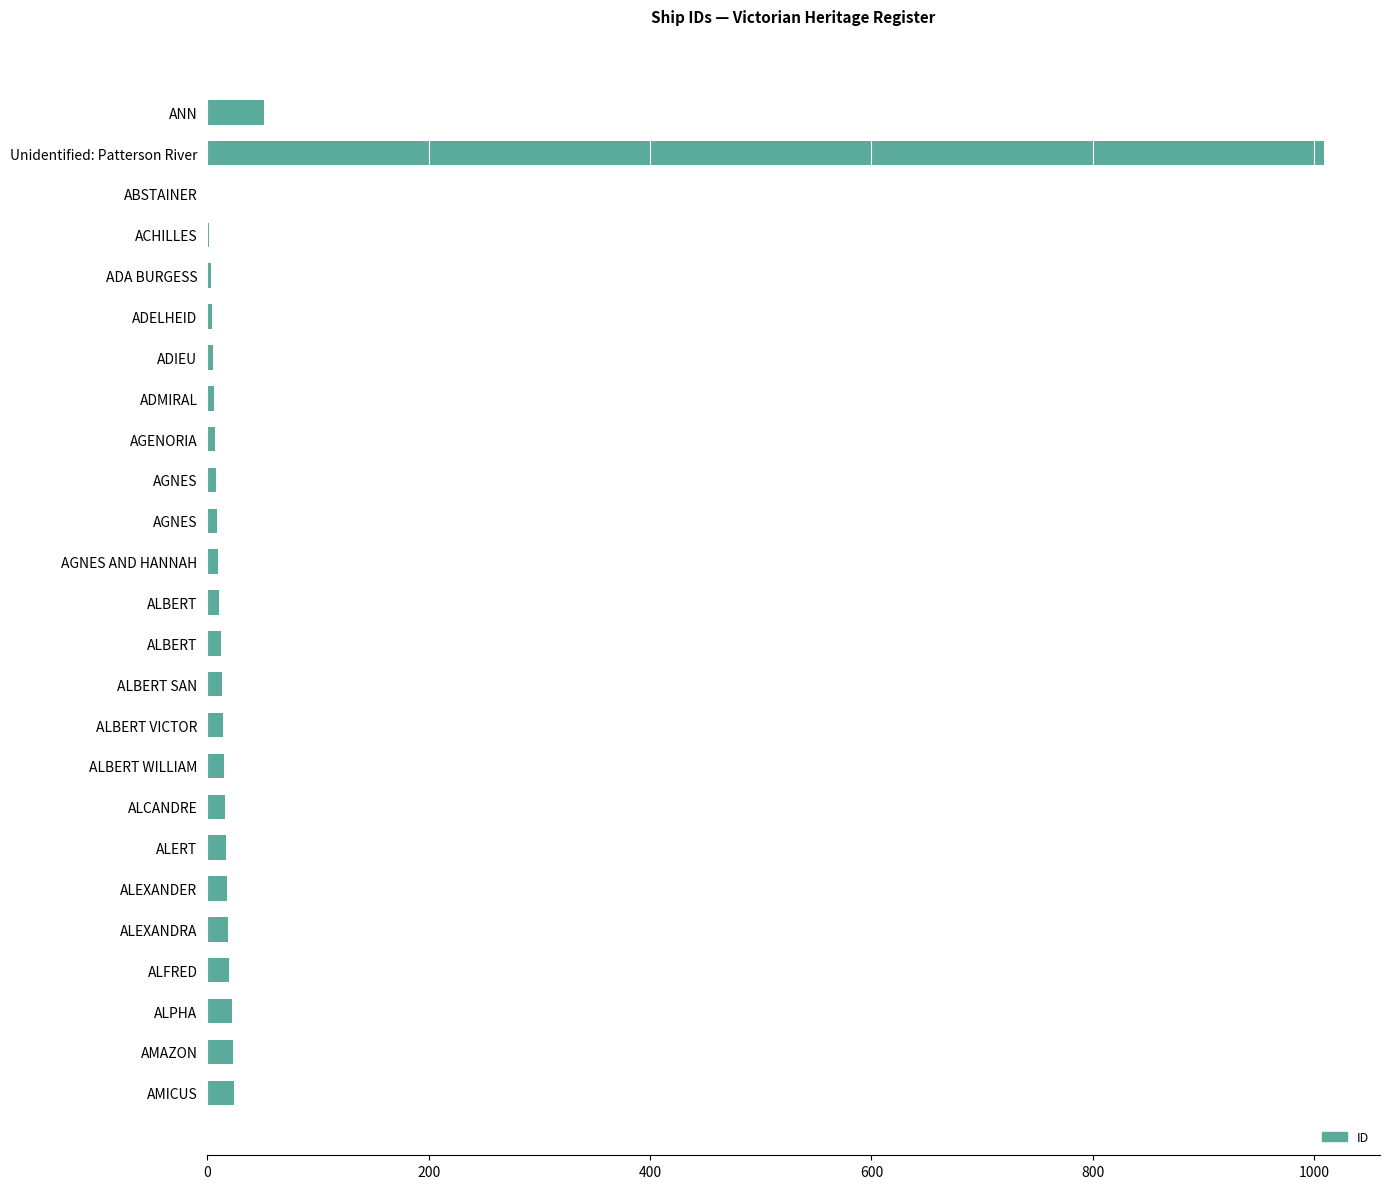

Count the number of data series in this chart.

1